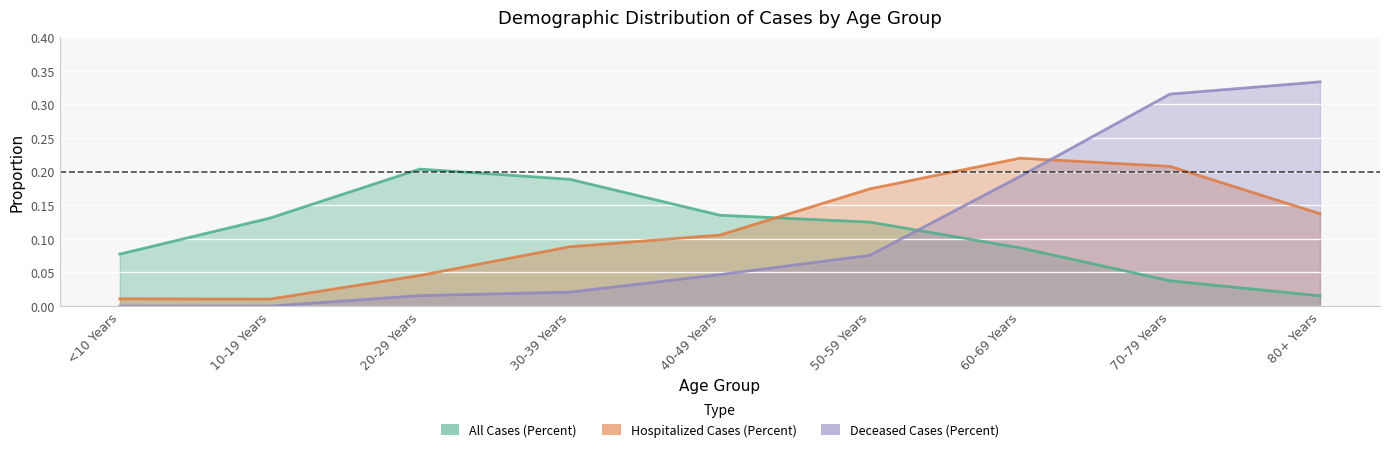

Rank the series by their maximum value, from lowest to highest.

All Cases (Percent), Hospitalized Cases (Percent), Deceased Cases (Percent)